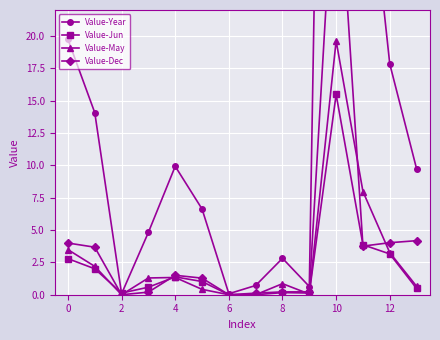

At which label does Value-May reach its peak?

10